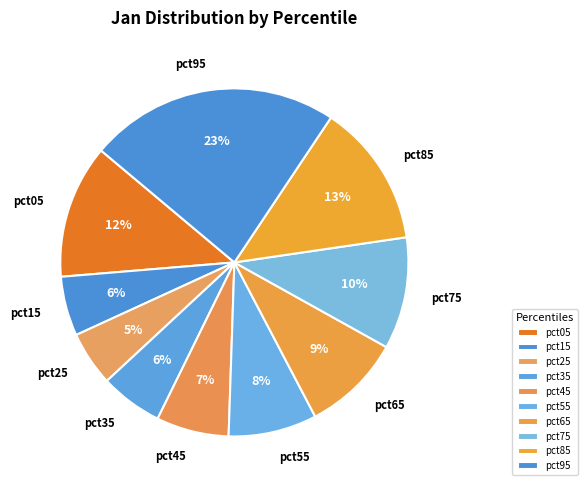

To the nearest percent, what is the average slice percentage?

10%